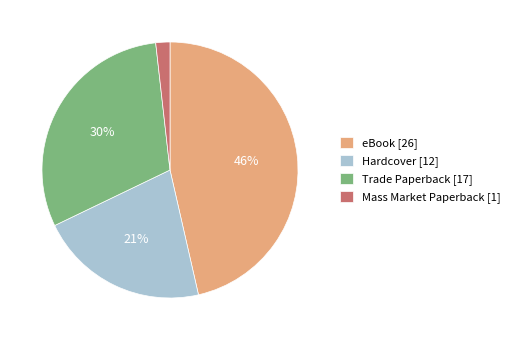

Which has a higher value, Mass Market Paperback [1] or Hardcover [12]?

Hardcover [12]